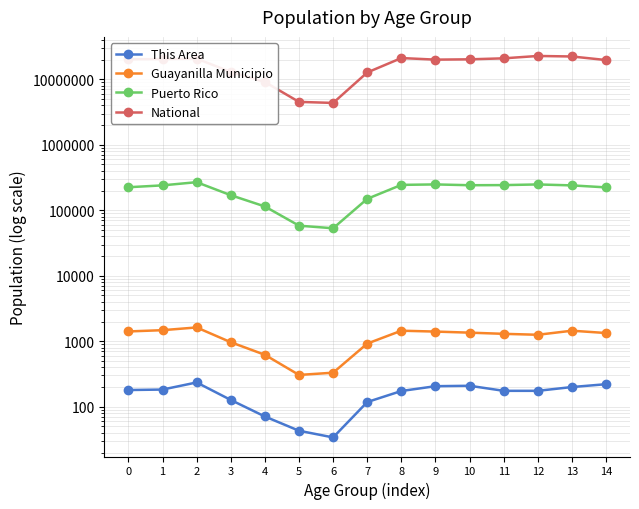

How many lines are shown in the chart?

4